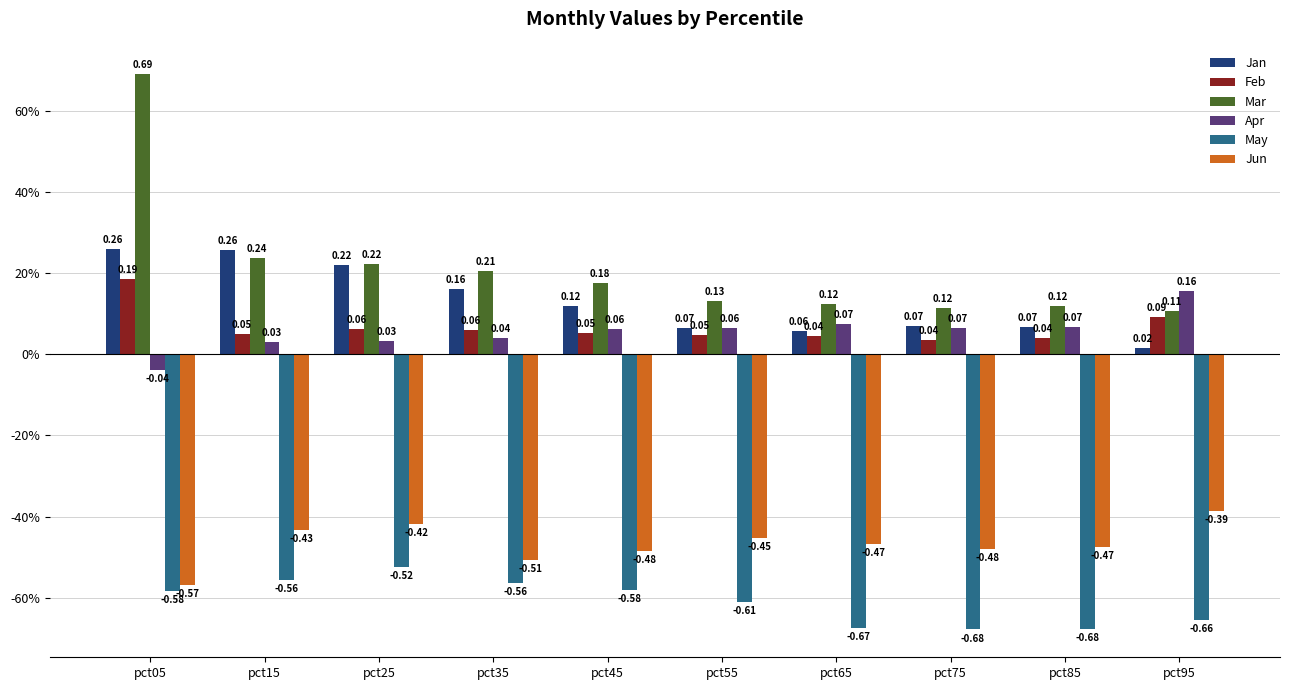

Are the bars grouped side by side (vs. stacked)?

Yes